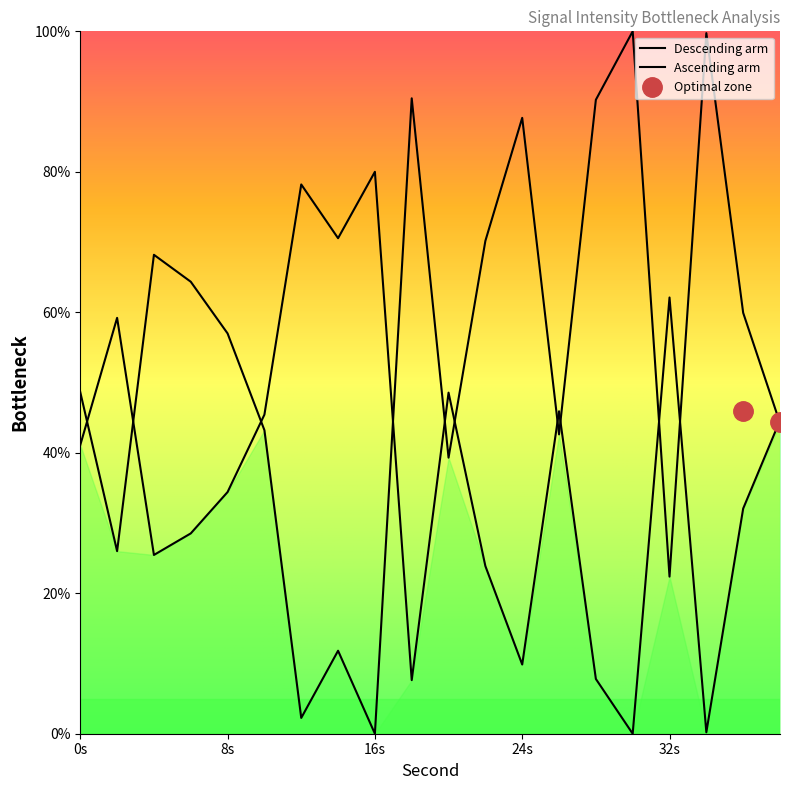

Rank the categories by value from highest to lowest.

30, 34, 18, 28, 24, 22, 4, 6, 36, 8, 0, 38, 10, 26, 20, 2, 32, 14, 12, 16